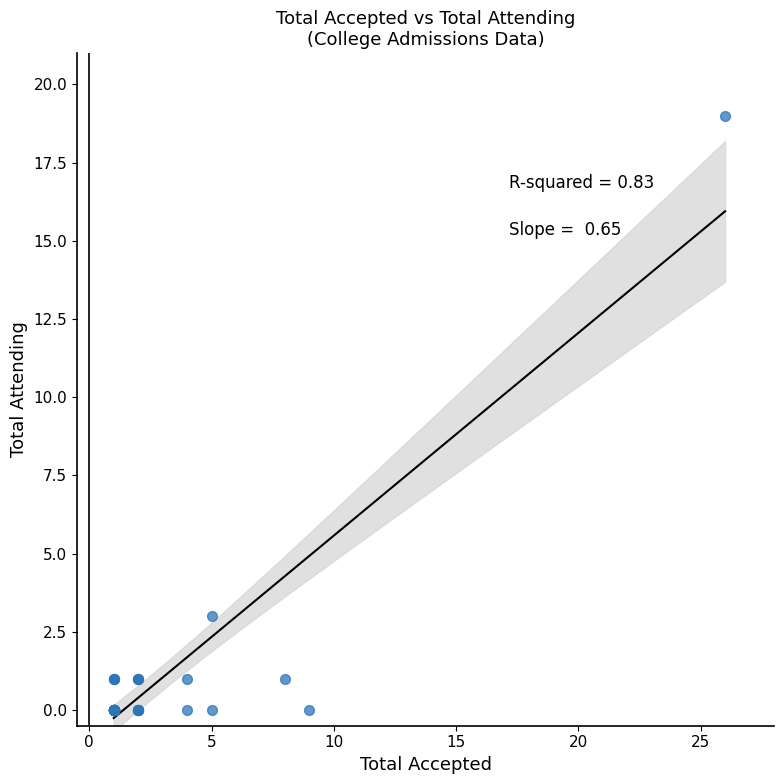

What Y value in the scatter plot is closest to 9?

3